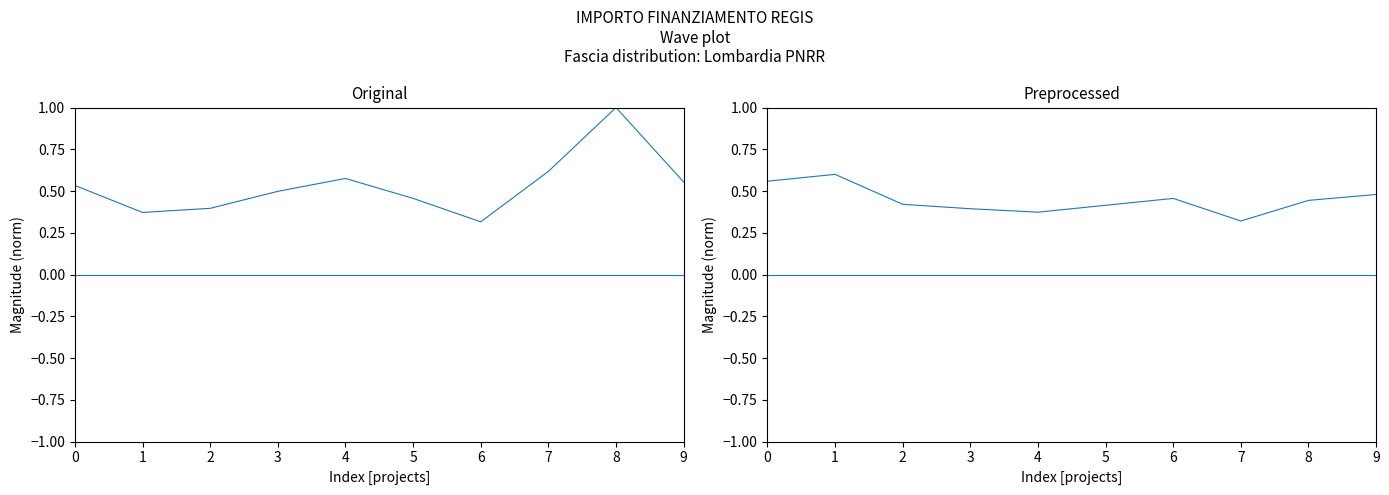

Where is the first local maximum for Fascia C?

1